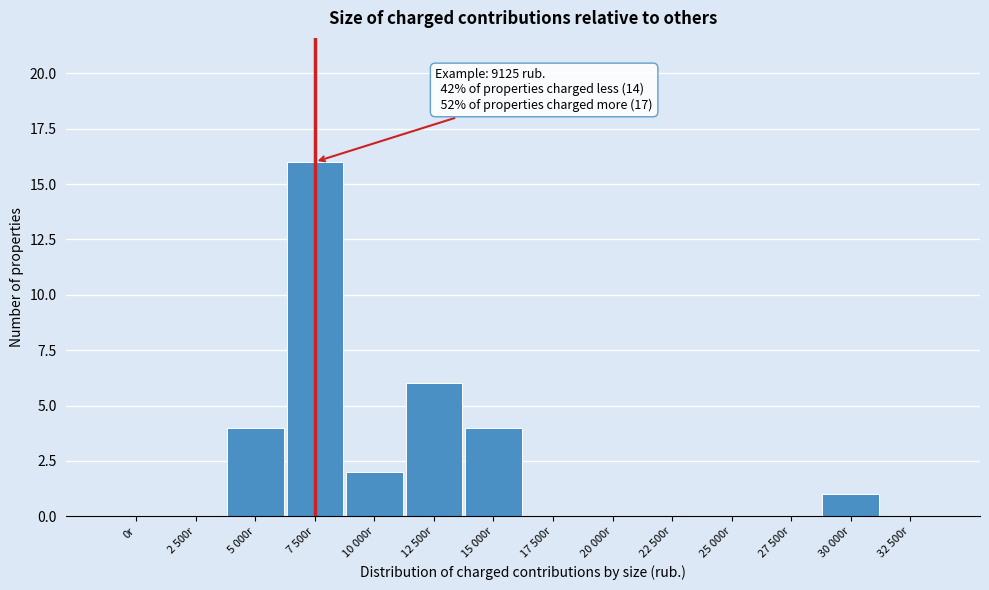

Reading right to left, list all the values displayed in this chart.

32 500r=0	30 000r=1	27 500r=0	25 000r=0	22 500r=0	20 000r=0	17 500r=0	15 000r=4	12 500r=6	10 000r=2	7 500r=16	5 000r=4	2 500r=0	0r=0